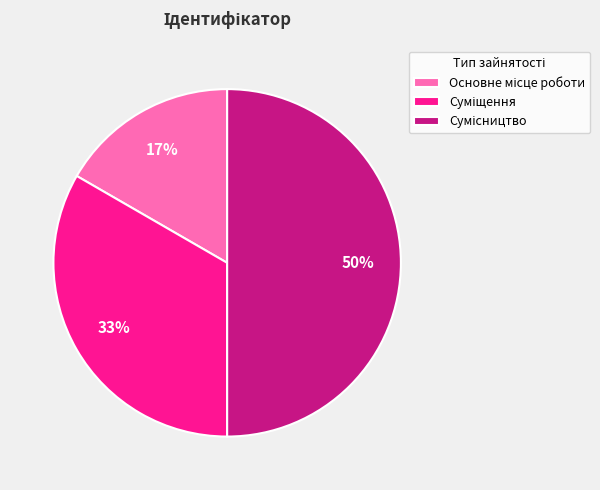

To the nearest percent, what is the average slice percentage?

33%